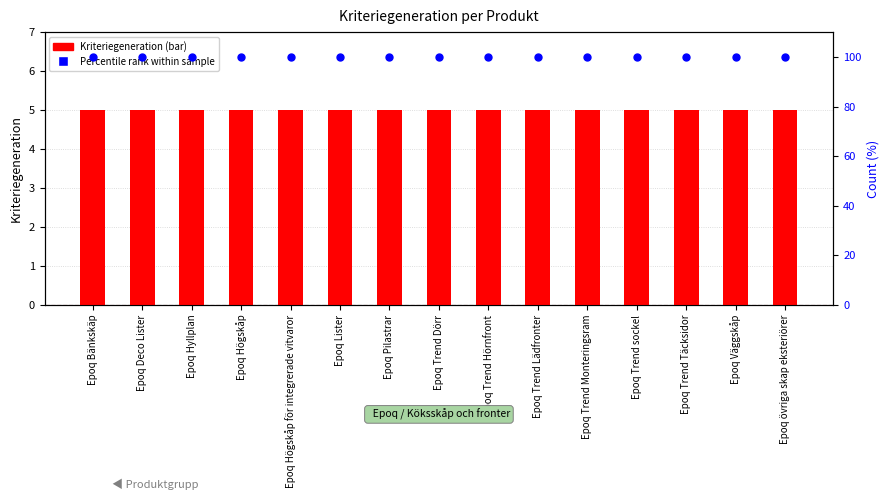

At which category is the sum across all series the highest?

Epoq Bänkskäp